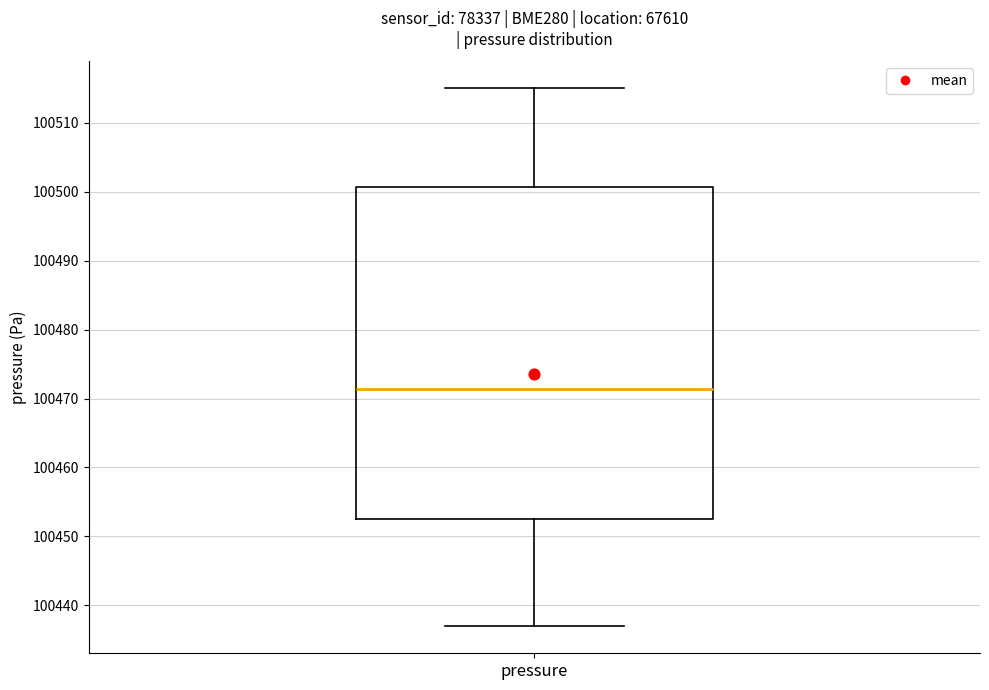

Transcribe this box plot: give where the median line is, the range the box spans, and where the two whiskers end, as read against the y-axis. The values are not printed on the chart, so give them approximately, as read against the axis.

median 100471, box 100452 to 100501, whiskers 100437 to 100515